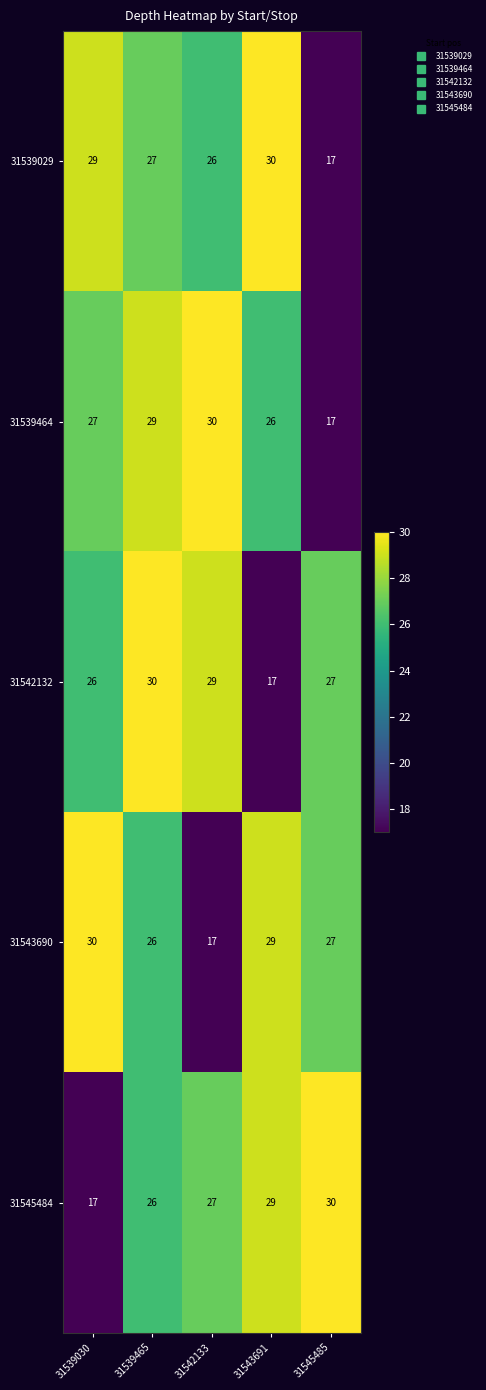

What is the average value of the 31539029 series?

26